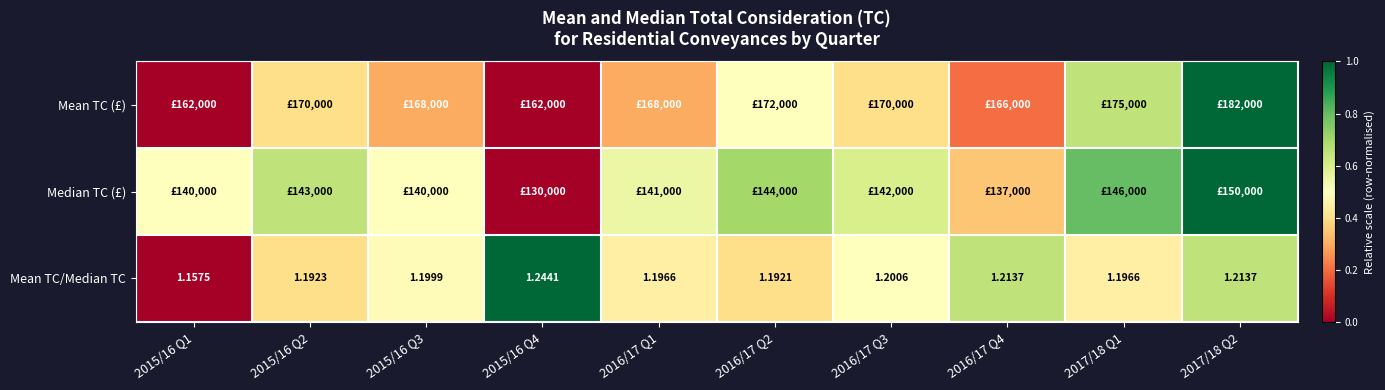

Where is Median TC (£) nearest to the value 0?

2015/16 Q4